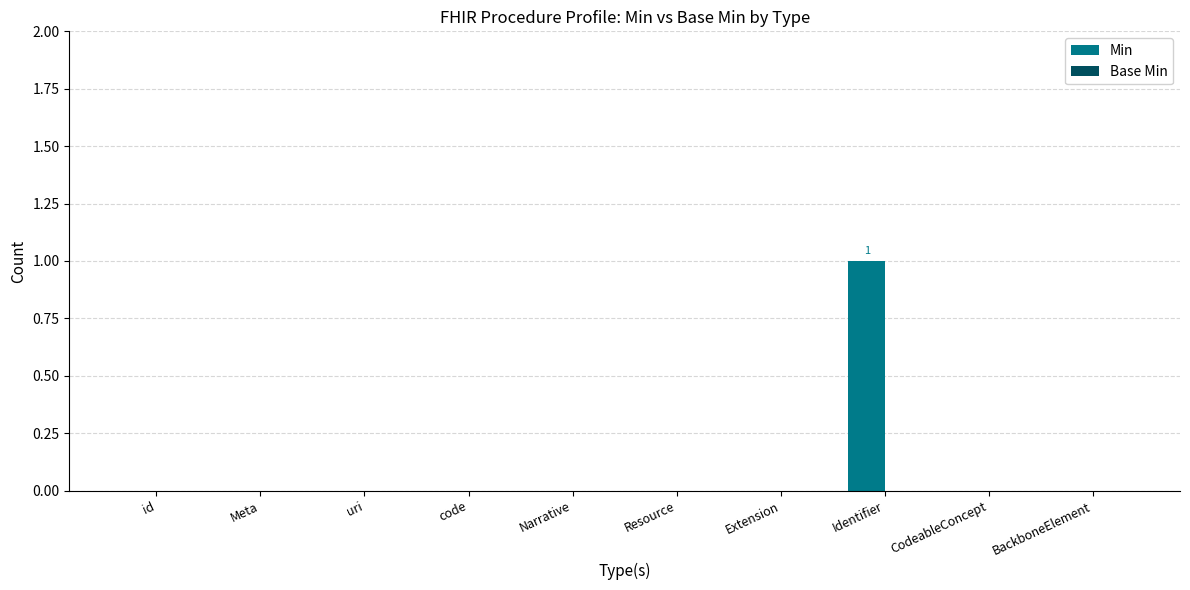

Which label corresponds to the largest value in the chart?

Identifier